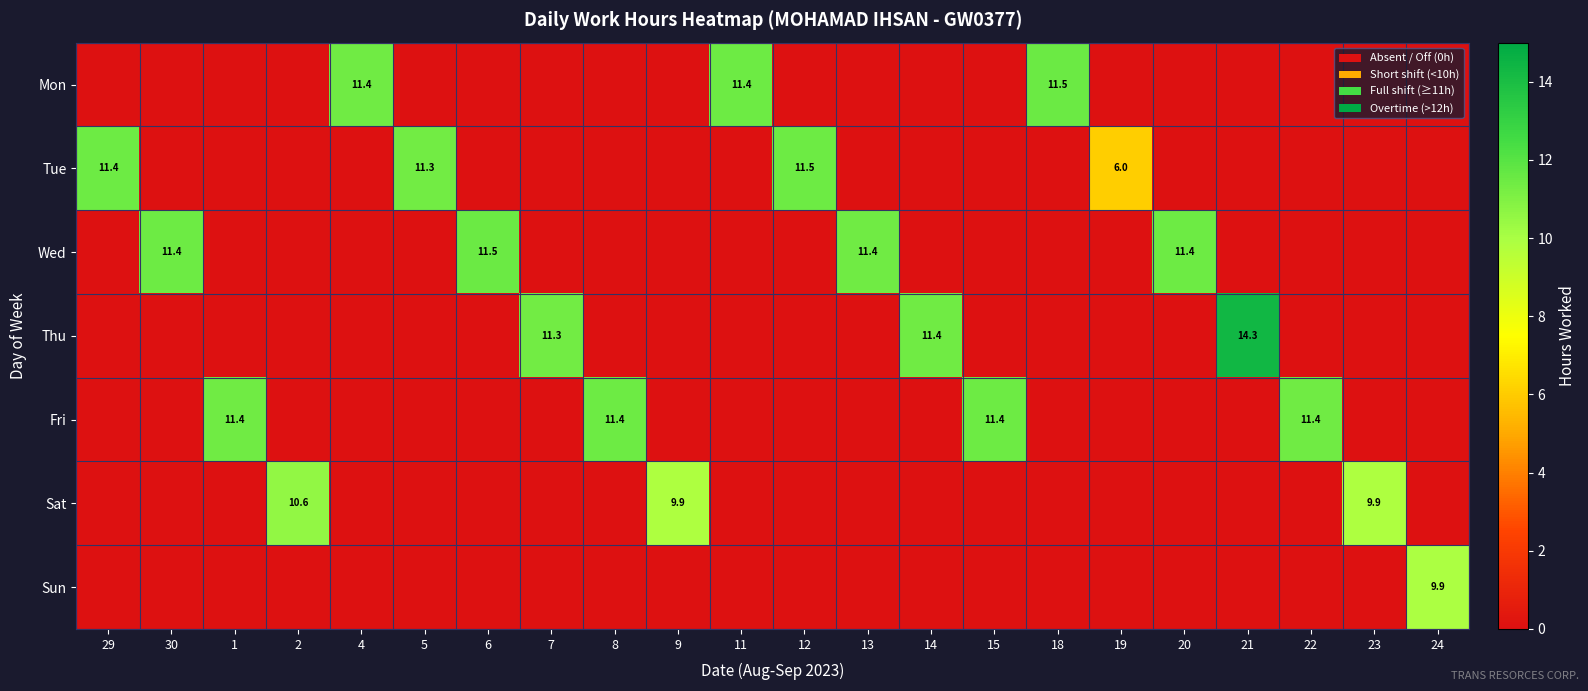

The Fri series shows 11.4 at 22. True or false?

True